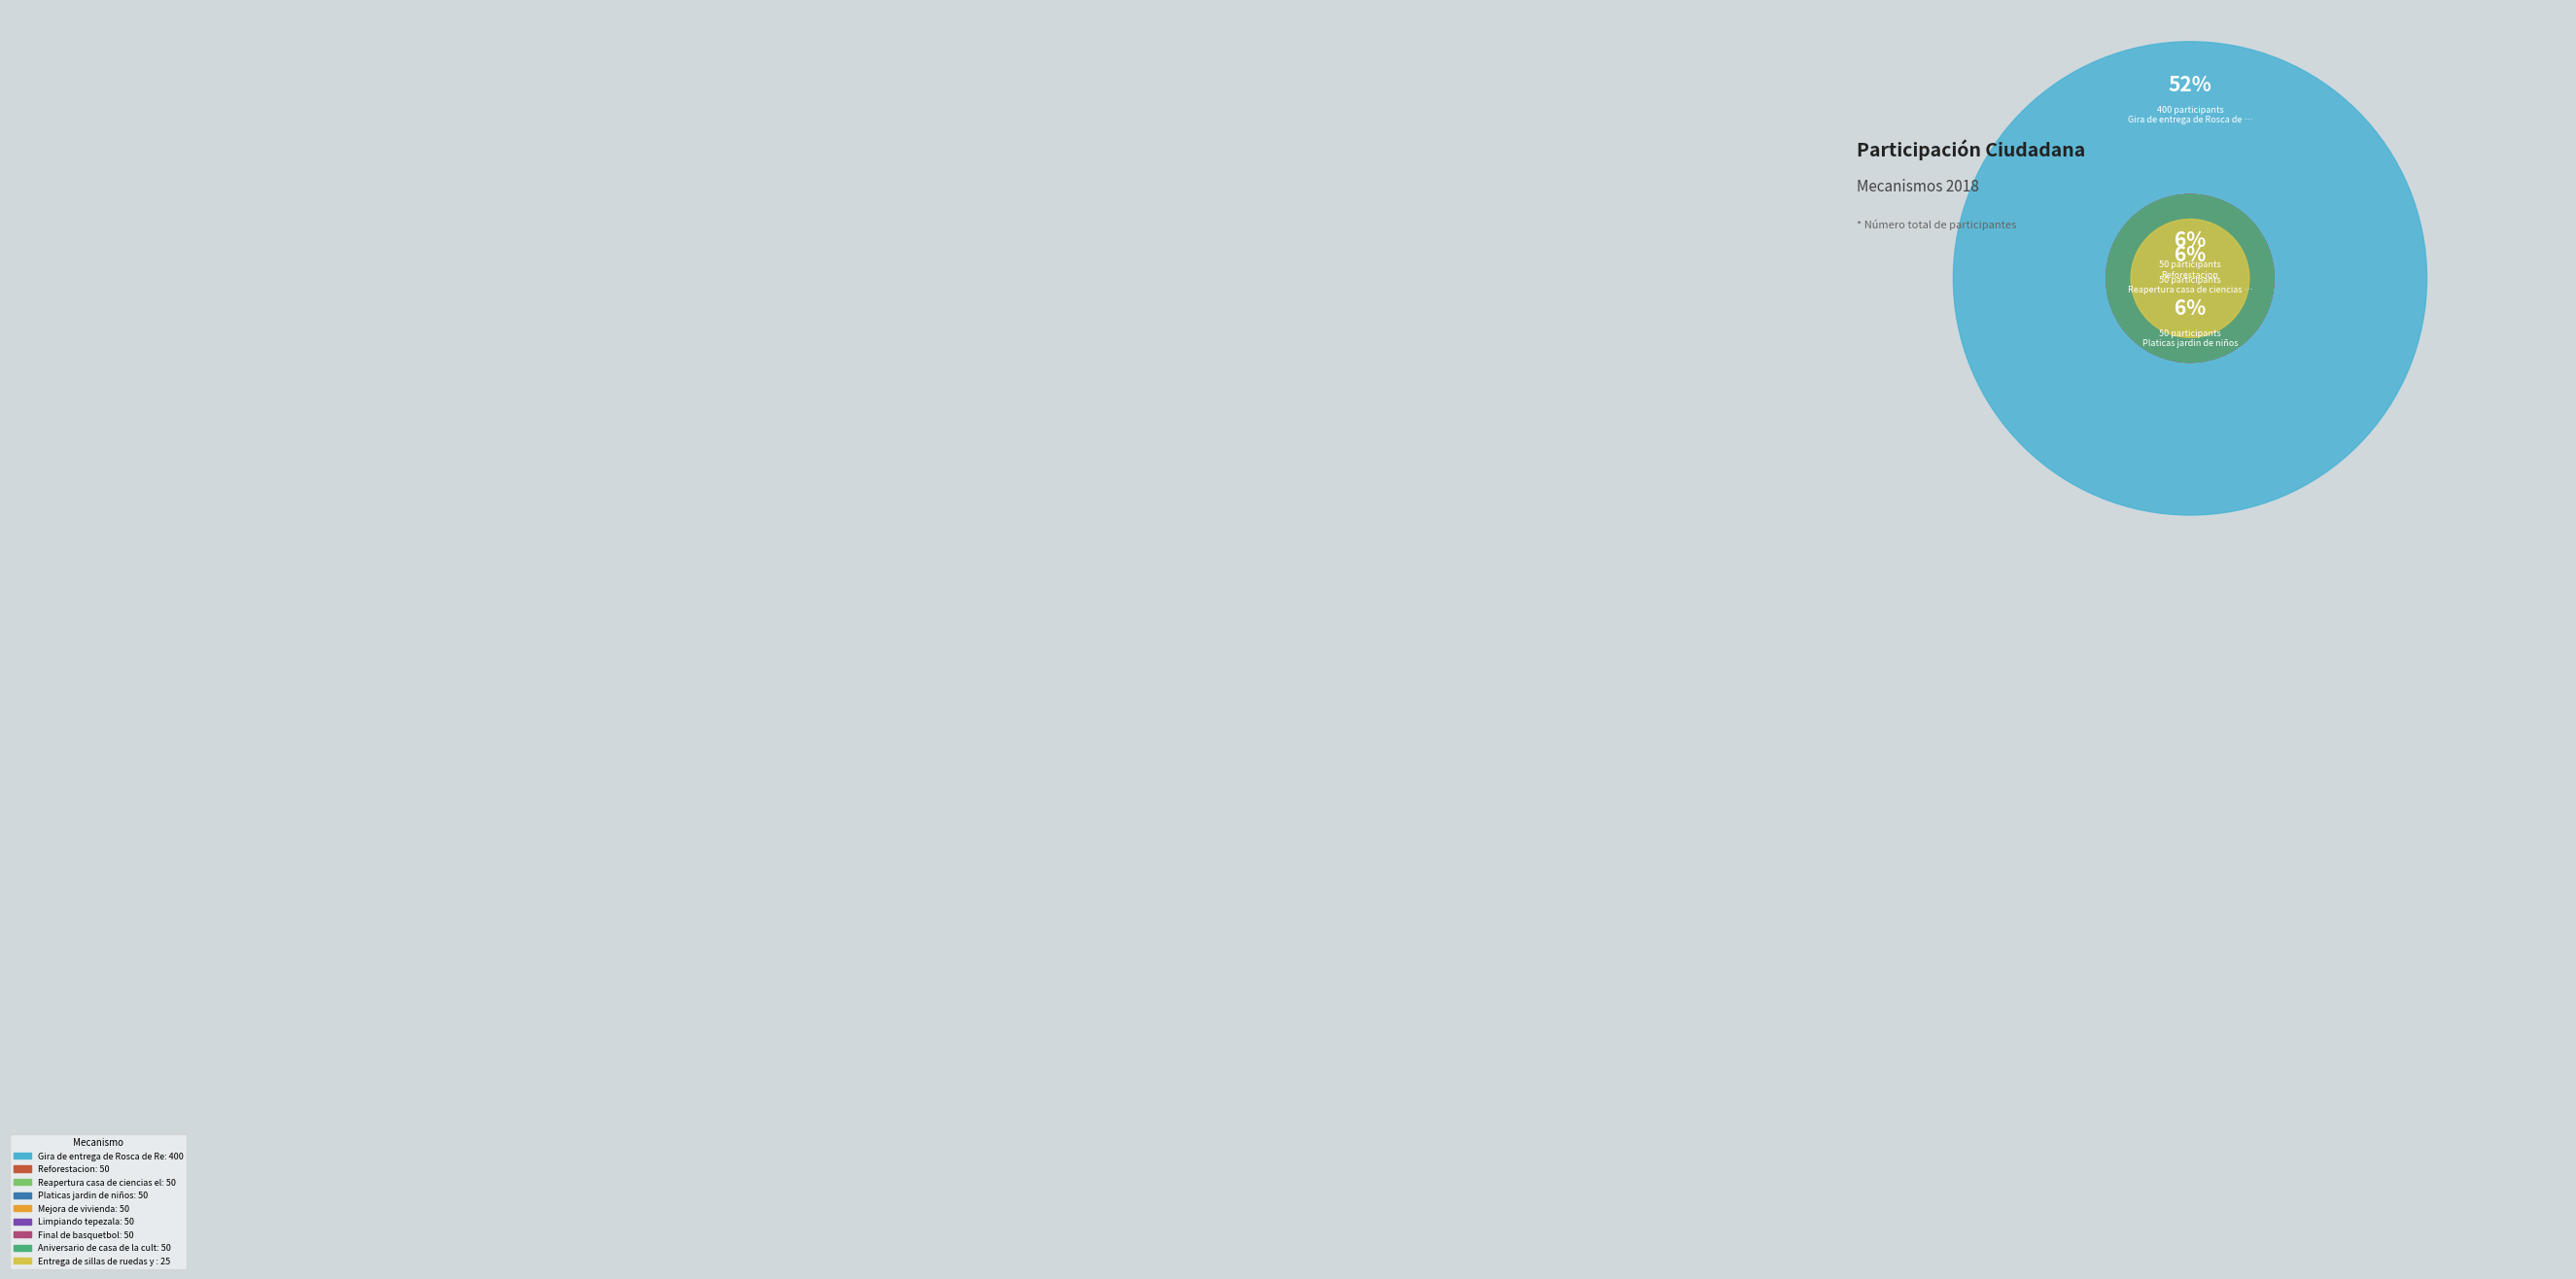

What percentage is the Reforestacion slice, to the nearest percent?

6%